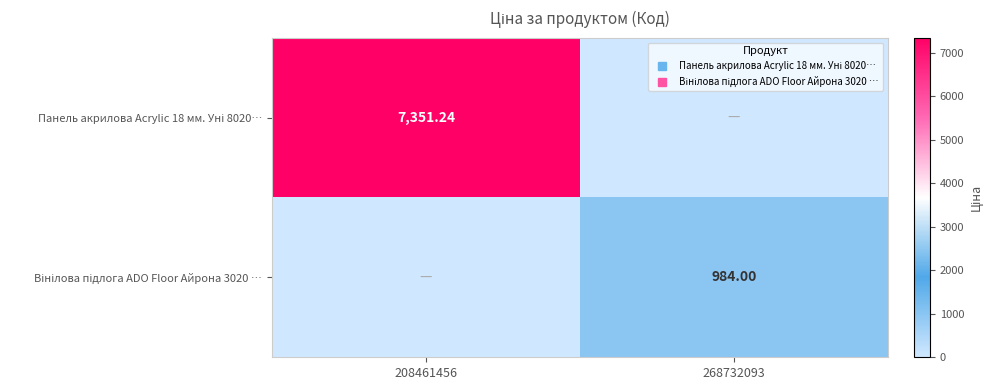

Which series changed the most between 208461456 and 268732093?

Панель акрилова Acrylic 18 мм. Уні 8020…